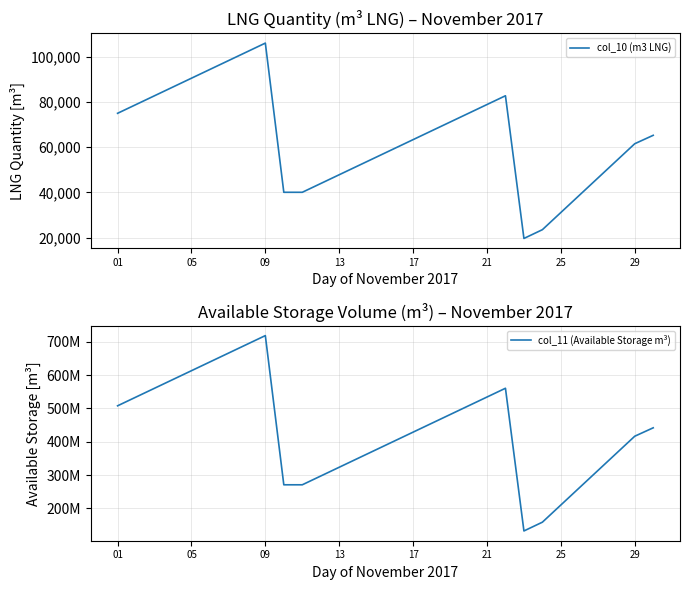

Reading right to left, extract all data points from this chart.

col_10 (m3 LNG): 65278	61551	53938	46324	38711	31097	23484	19597	82794	78907	75021	71134	67248	63361	59475	55588	51701	47815	43928	40042	40042	106113	102227	98340	94454	90567	86681	82794	78907	75021
col_11 (Available Storage m³): 441930564	416699776	365156875	313613981	262071087	210528193	158985299	132673193	560515251	534203145	507891039	481578933	455266827	428954721	402642615	376330510	350018404	323706298	297394192	271082086	271082086	718387887	692075781	665763675	639451569	613139463	586827357	560515251	534203145	507891039